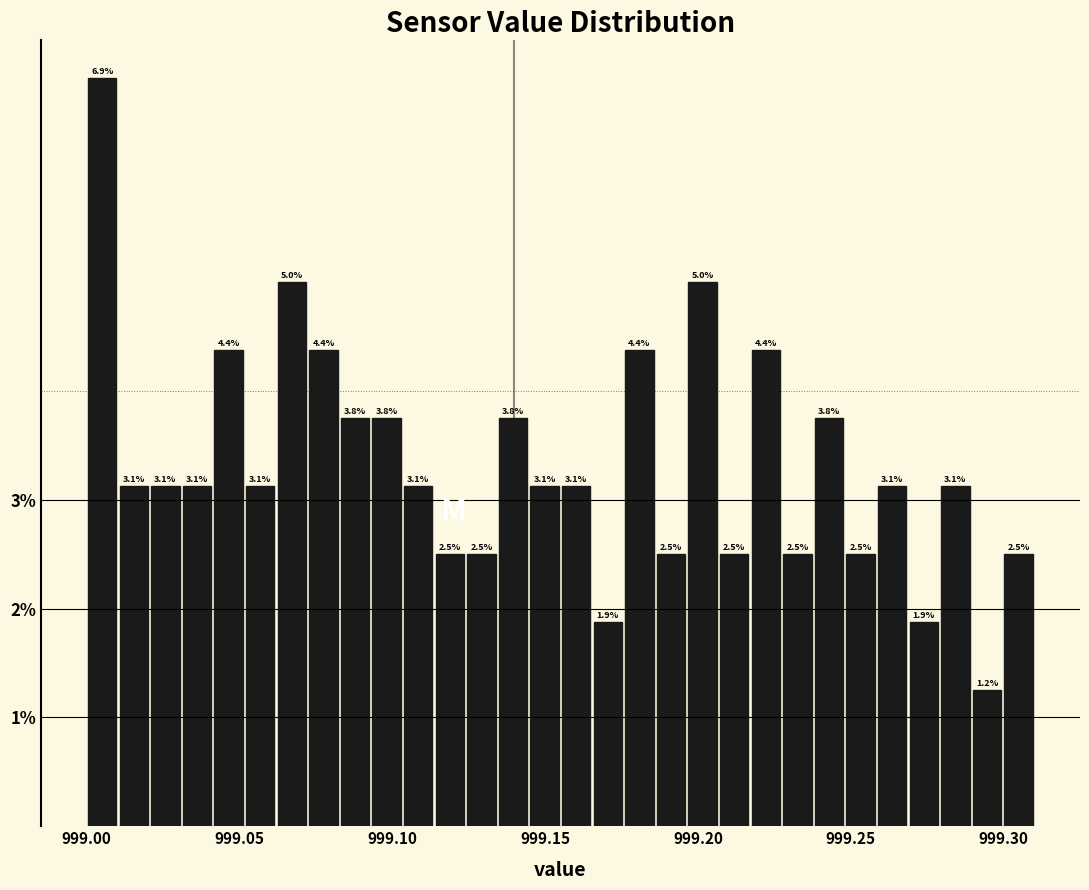

Read against the x-axis, roughly where is the centre of the tallest bar?

999.005